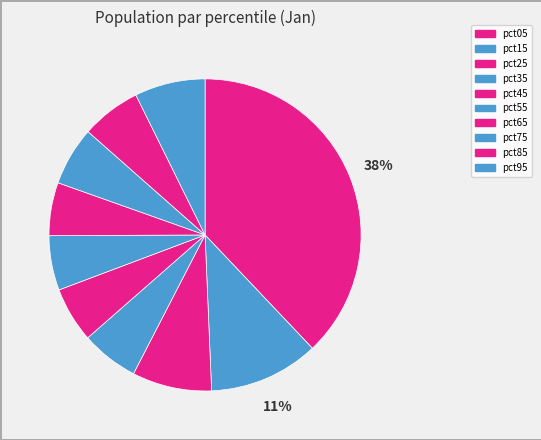

Is there any slice that represents more than half of the pie?

No